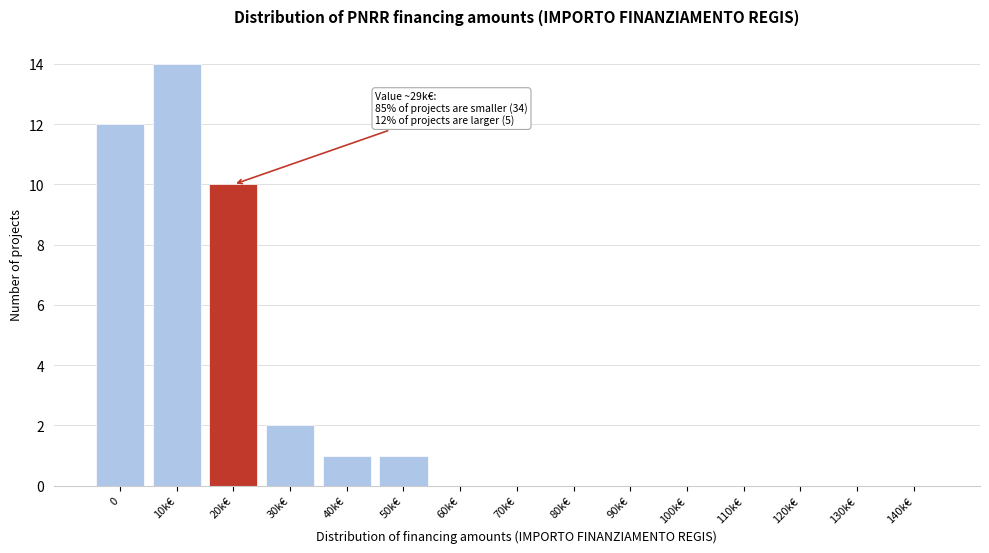

Reading right to left, extract all data points from this chart.

140k€=0	130k€=0	120k€=0	110k€=0	100k€=0	90k€=0	80k€=0	70k€=0	60k€=0	50k€=1	40k€=1	30k€=2	20k€=10	10k€=14	0=12